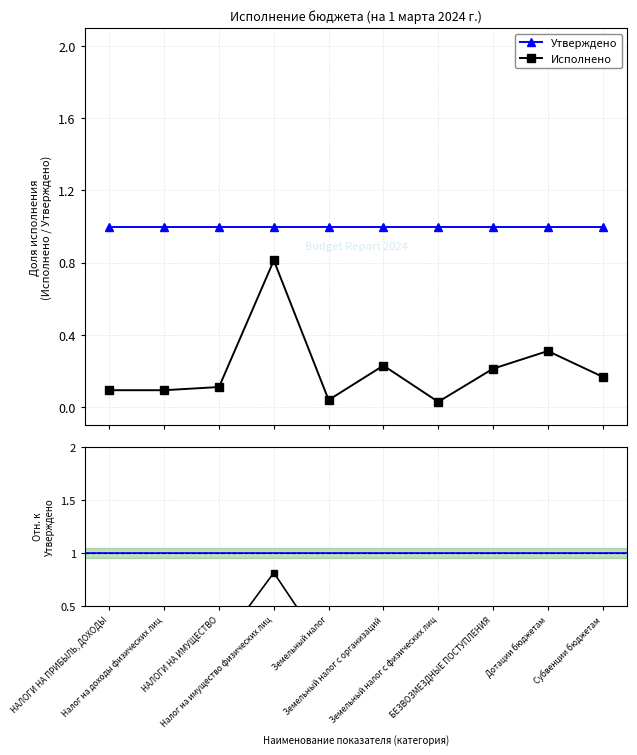

List the labels in order of Исполнено value, largest first.

Налог на имущество физических лиц, Дотации бюджетам, Земельный налог с организаций, БЕЗВОЗМЕЗДНЫЕ ПОСТУПЛЕНИЯ, Субвенции бюджетам, НАЛОГИ НА ИМУЩЕСТВО, НАЛОГИ НА ПРИБЫЛЬ, ДОХОДЫ, Налог на доходы физических лиц, Земельный налог, Земельный налог с физических лиц